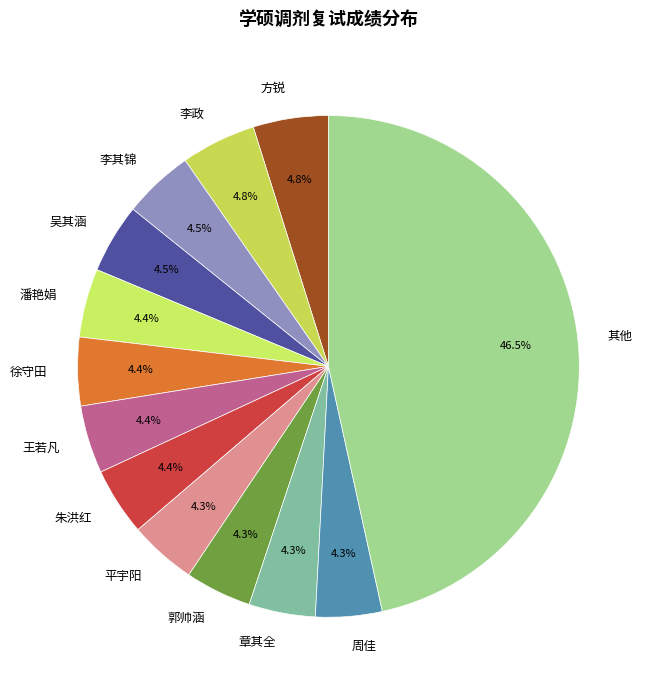

Between 李政 and 郭帅涵, which is larger?

李政